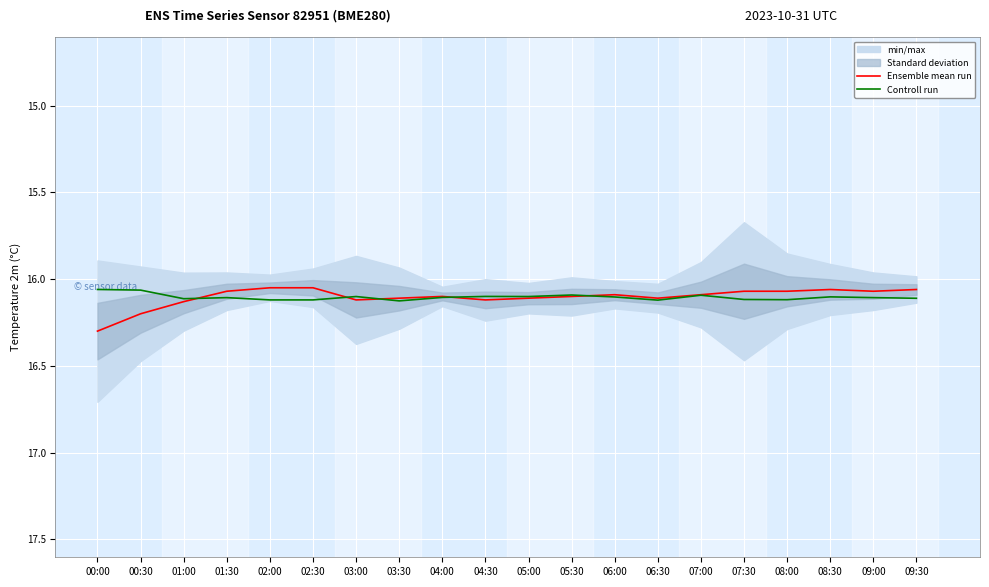

What is the label of the 4th point from the left?

01:30